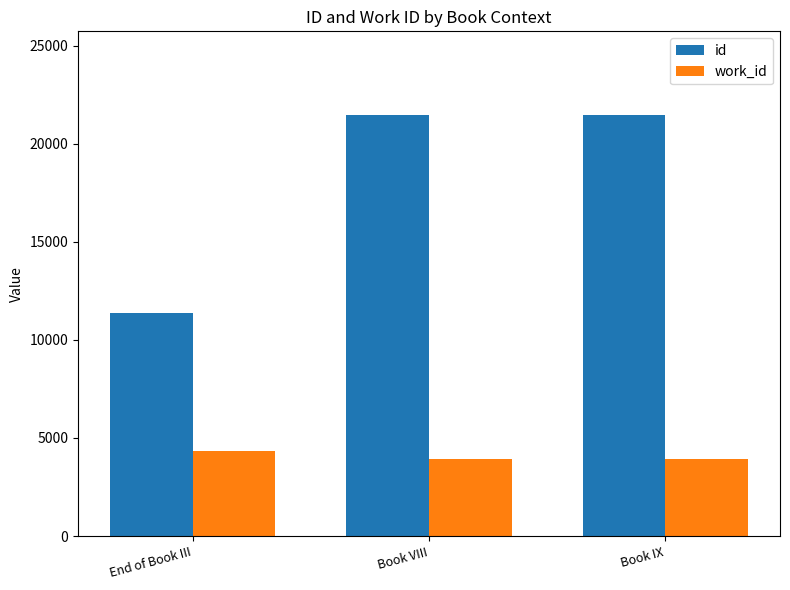

What is the minimum value for work_id?

3938